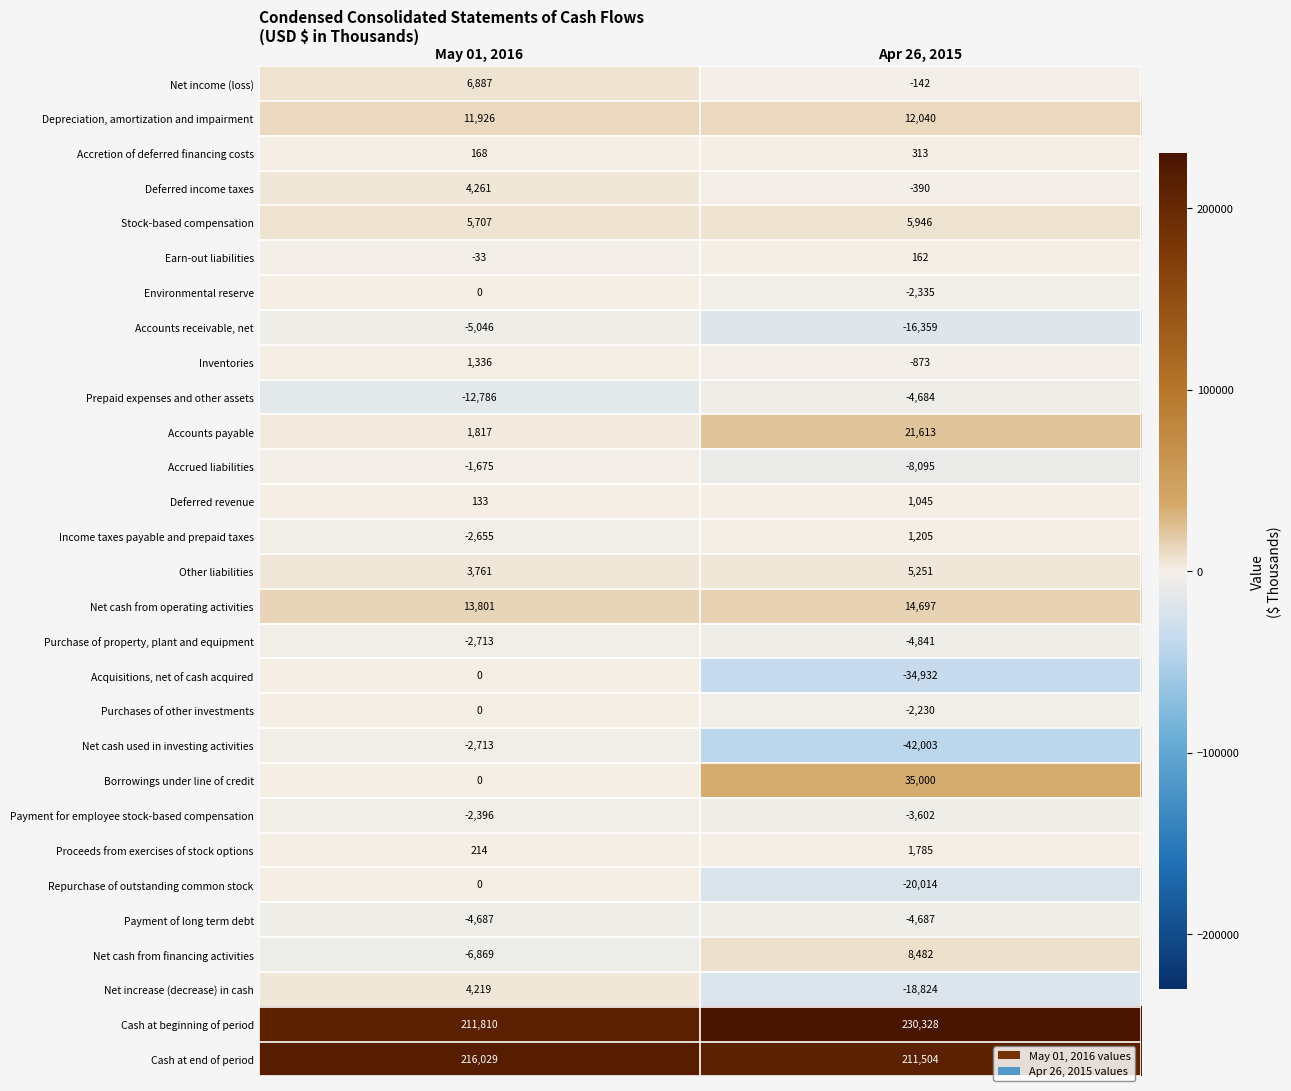

What is the spread (max minus min) of values at Apr 26, 2015?

272331